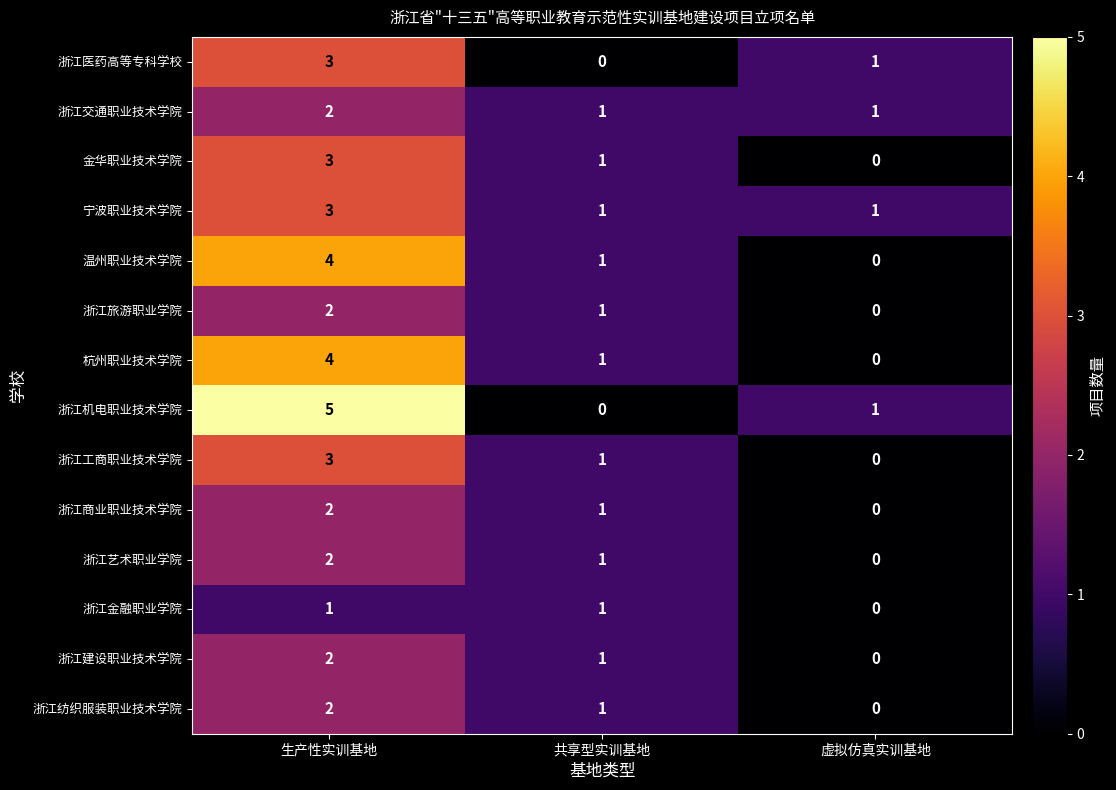

What is the total value across all series at 共享型实训基地?

12